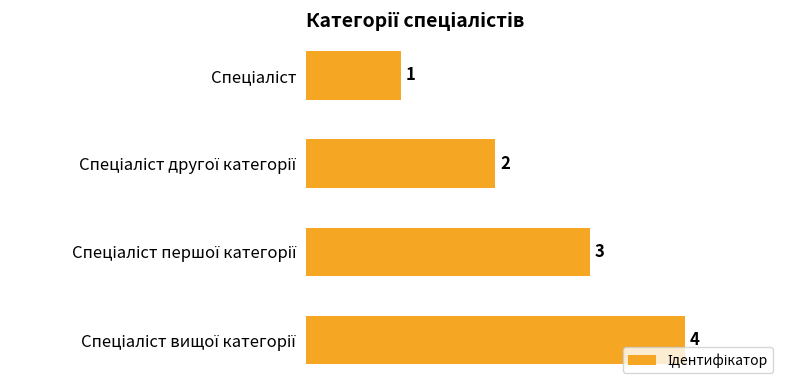

Does the chart contain stacked bars?

No